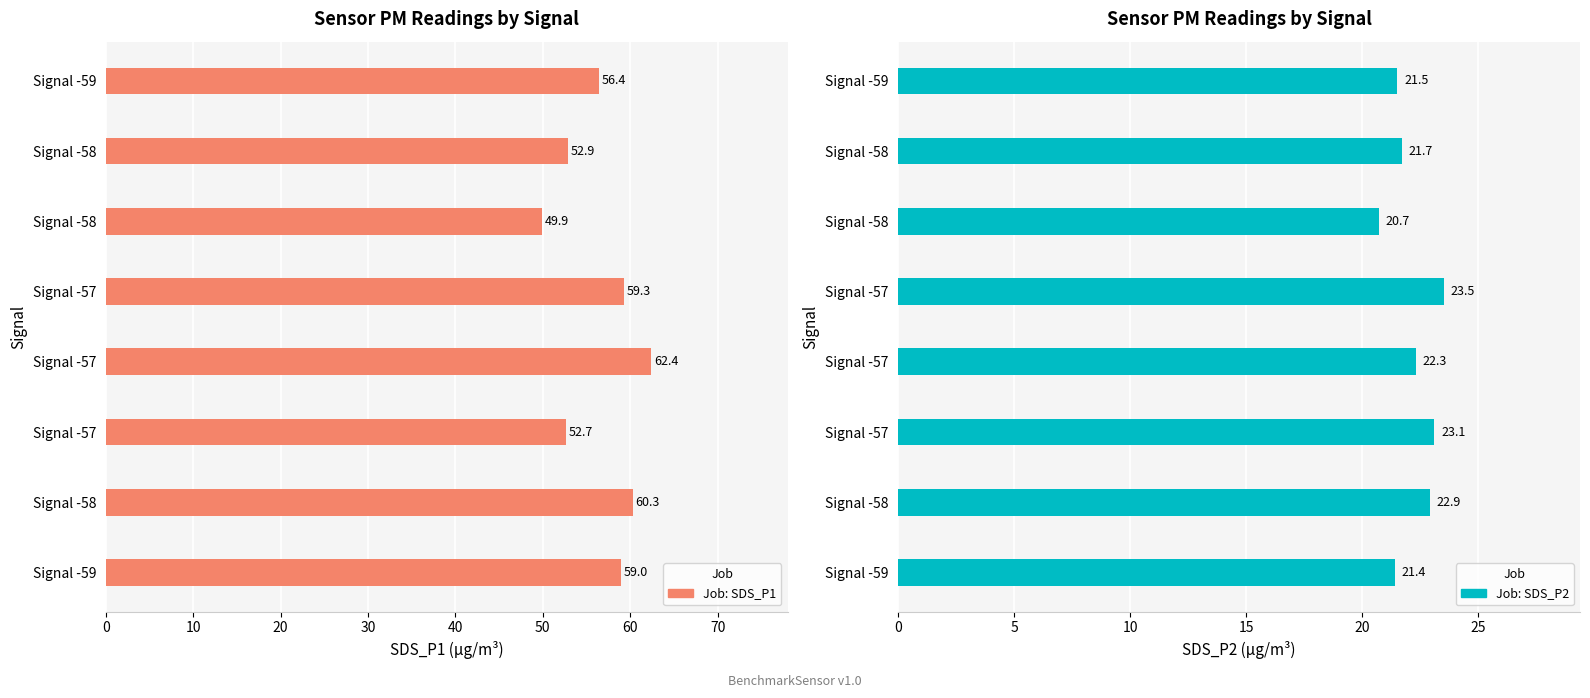

What are all the series names shown in the legend?

SDS_P1, SDS_P2